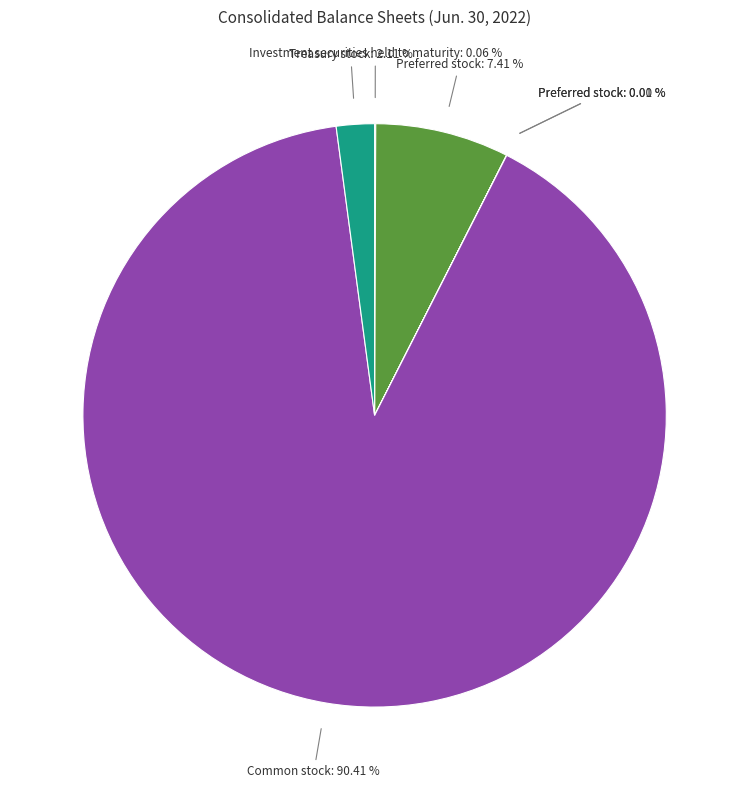

Is there any slice that represents more than half of the pie?

Yes